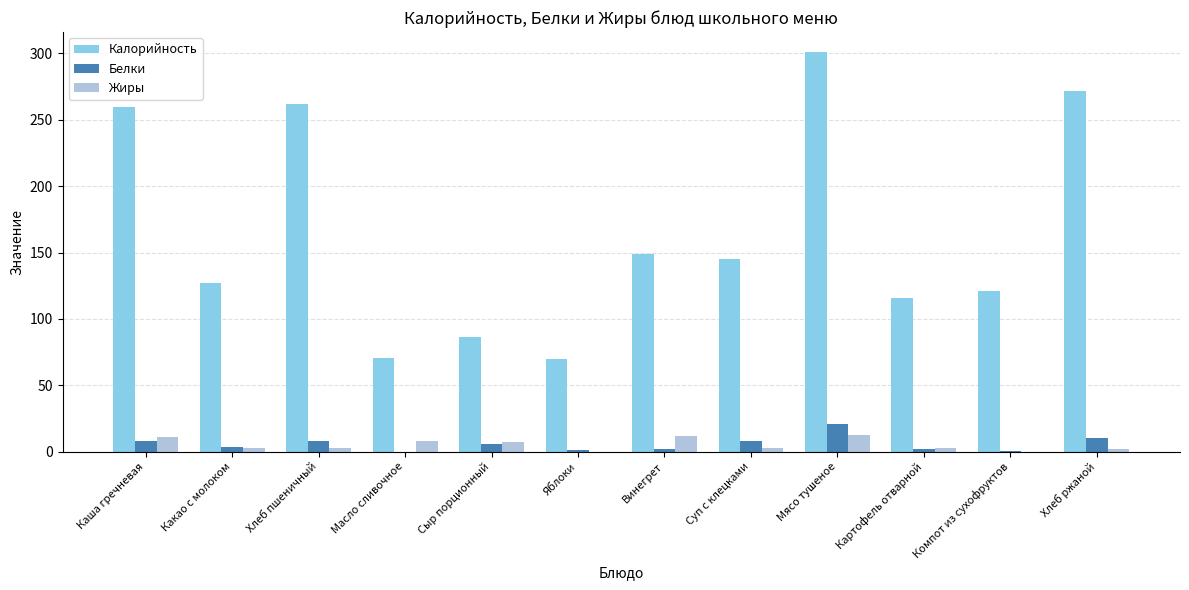

True or false: Жиры has a value of 11.0 at Каша гречневая.

True